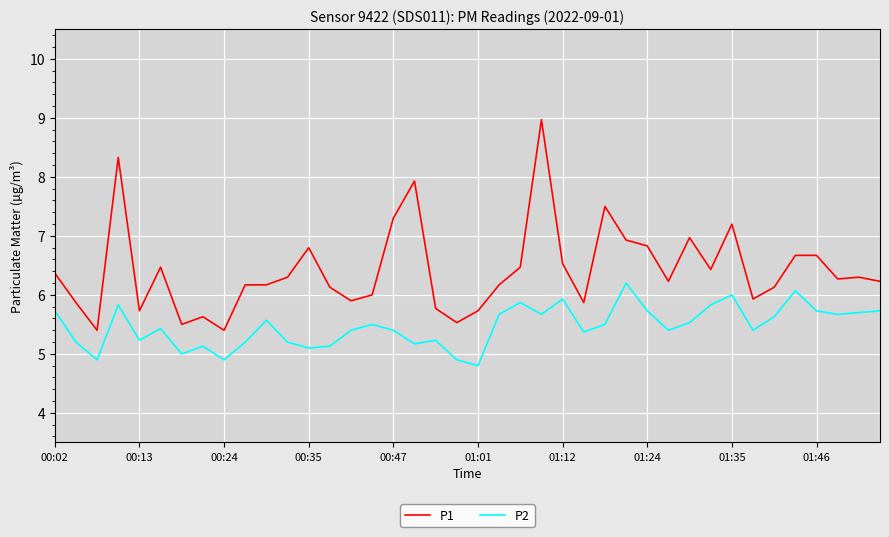

Is this an area chart (filled region under the line)?

No